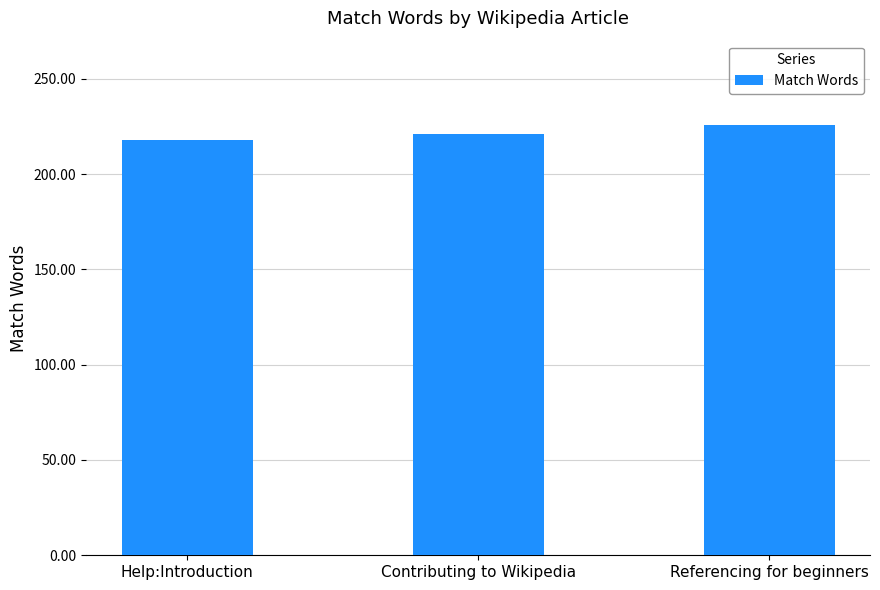

What is the average value?

222